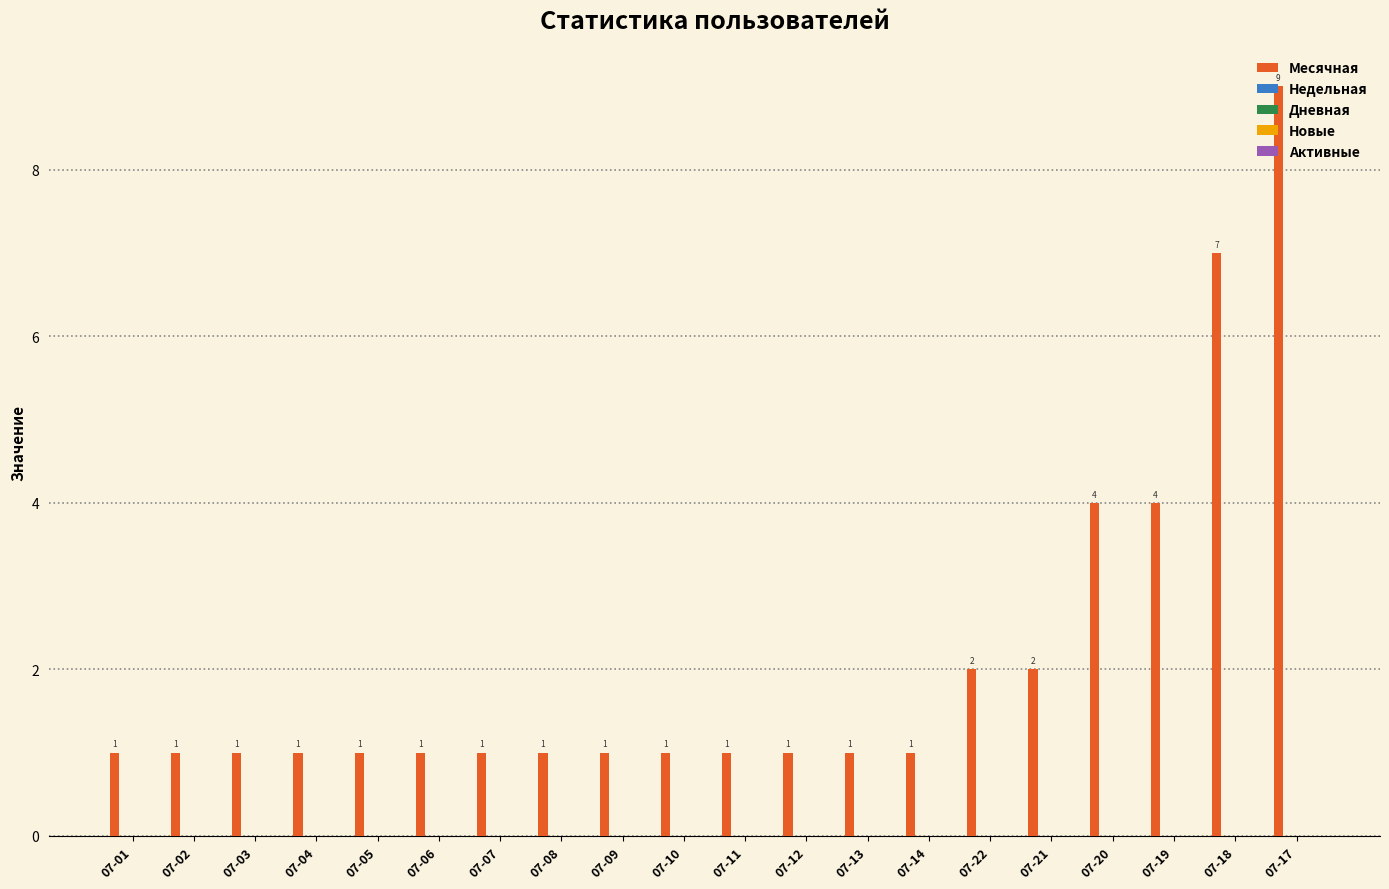

Are the bars horizontal?

No